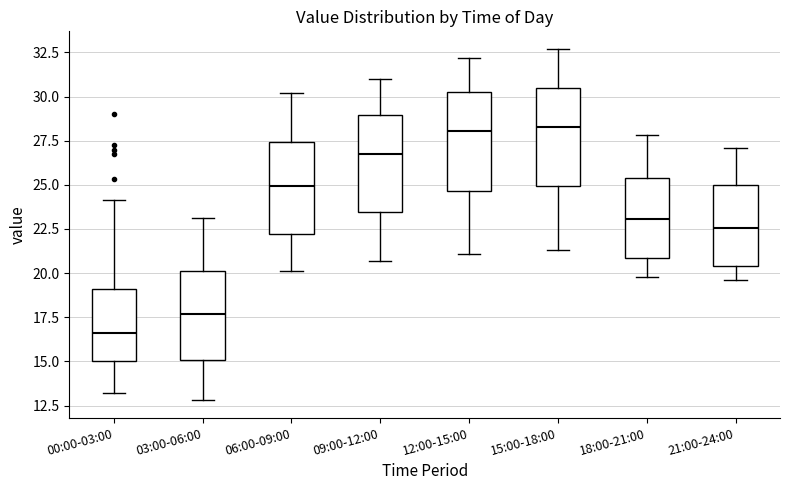

Where is the upper edge of the box for 03:00-06:00 on the y-axis? The values are not printed on the chart, so give them approximately, as read against the axis.

20.0